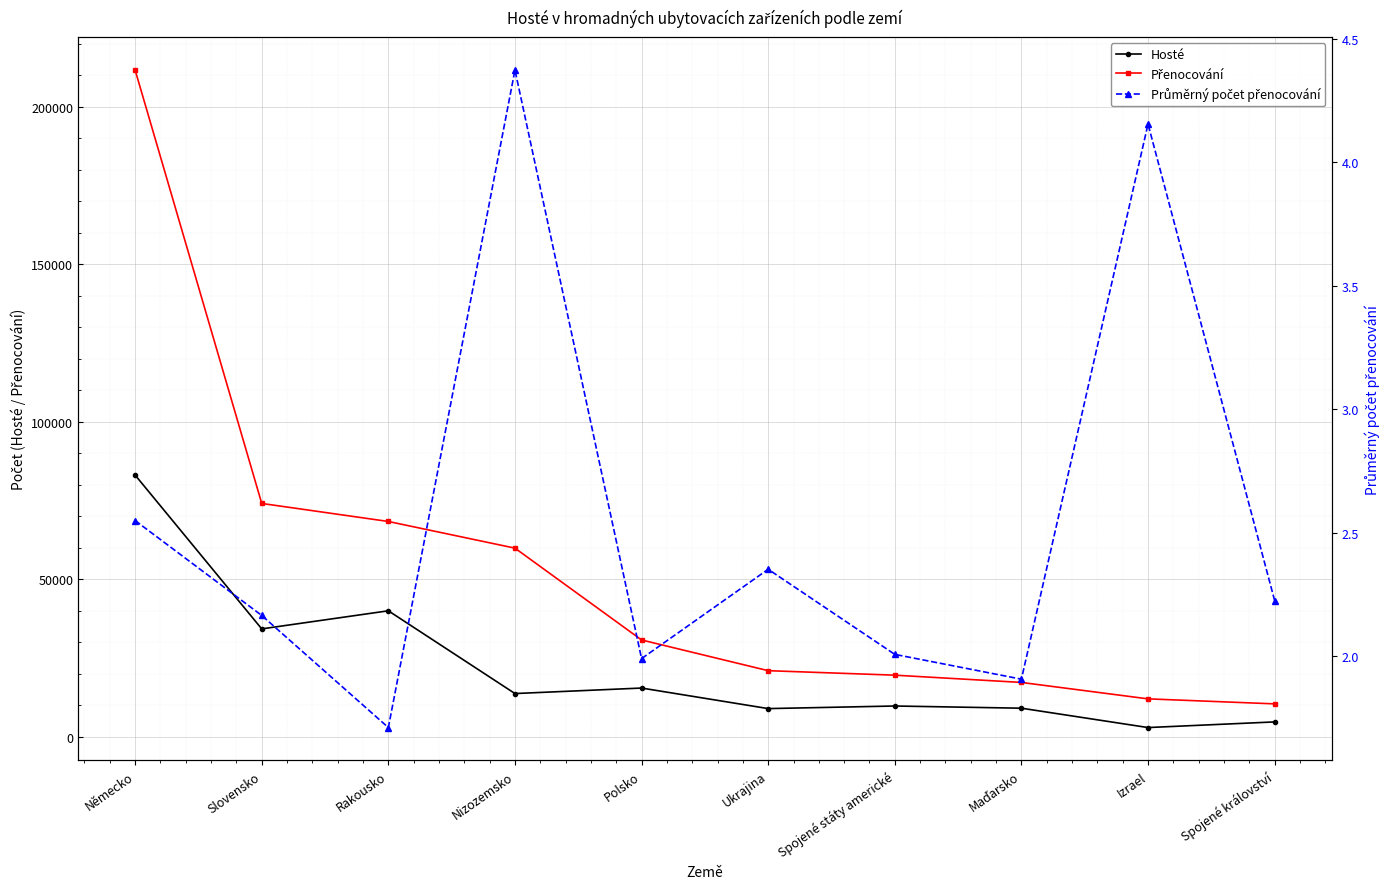

Which series has the widest spread of values?

Přenocování